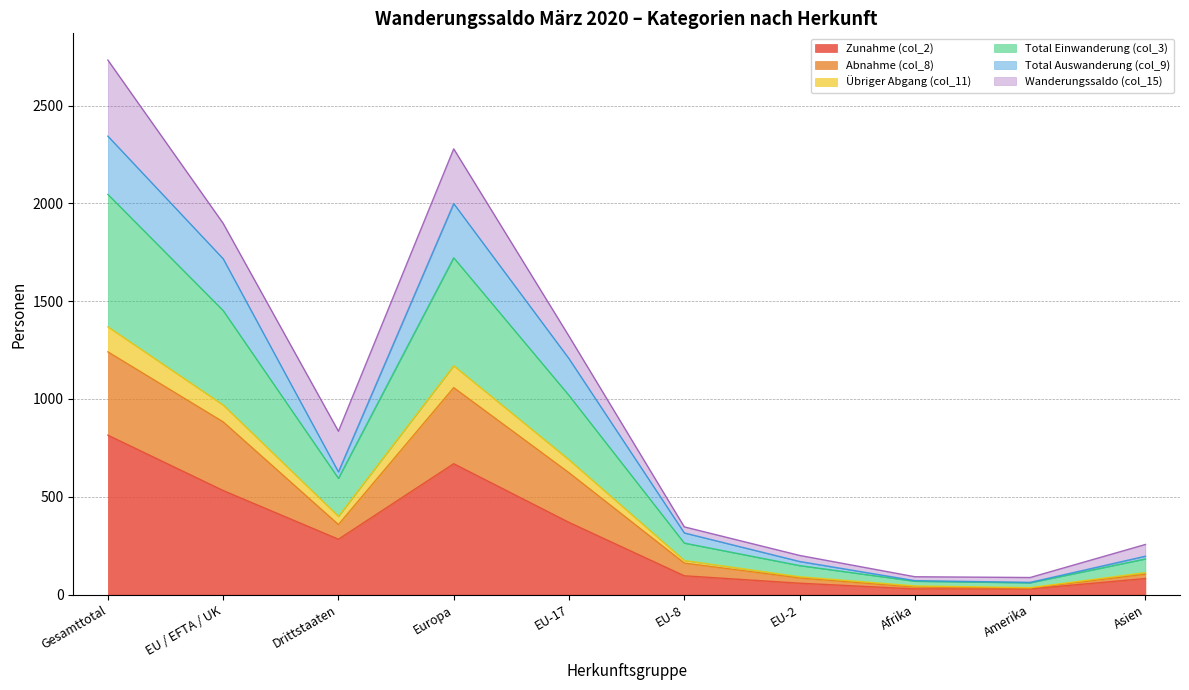

Which category has the highest value in the Zunahme (col_2) series?

Gesamttotal